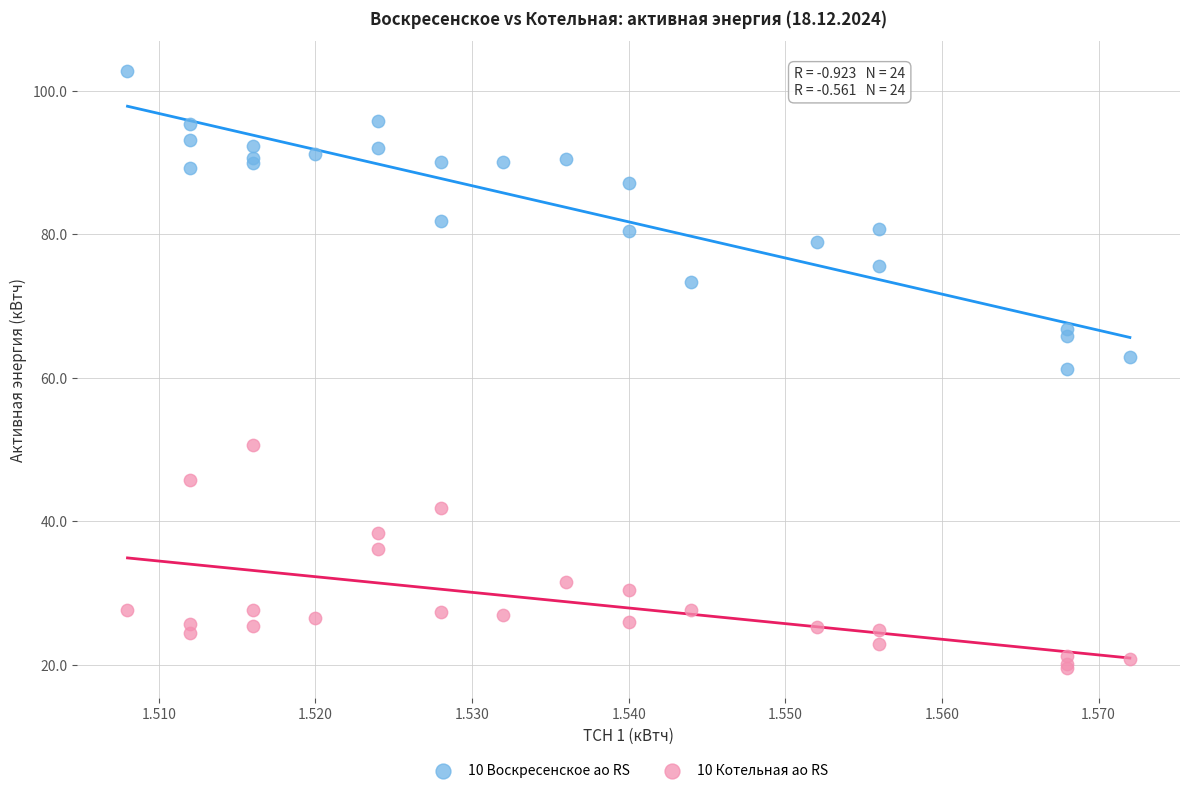

Which series reaches the maximum Y coordinate?

10 Воскресенское ао RS